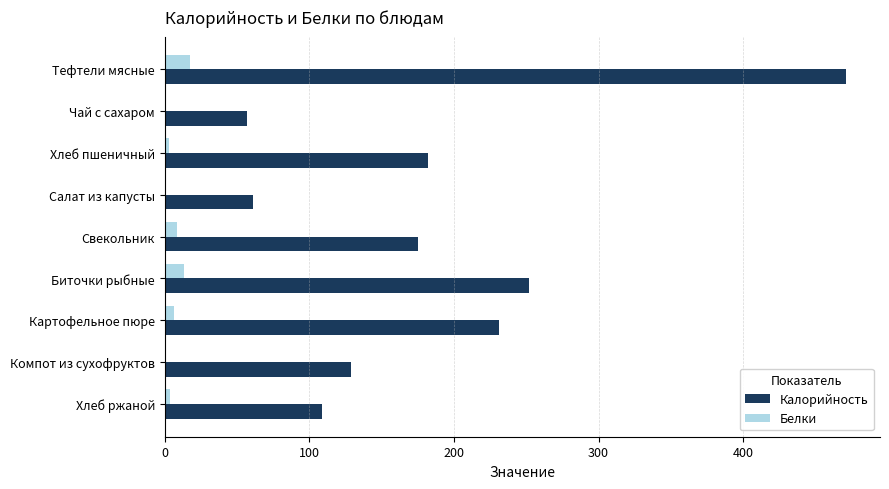

What is the sum of all Белки values?

54.4